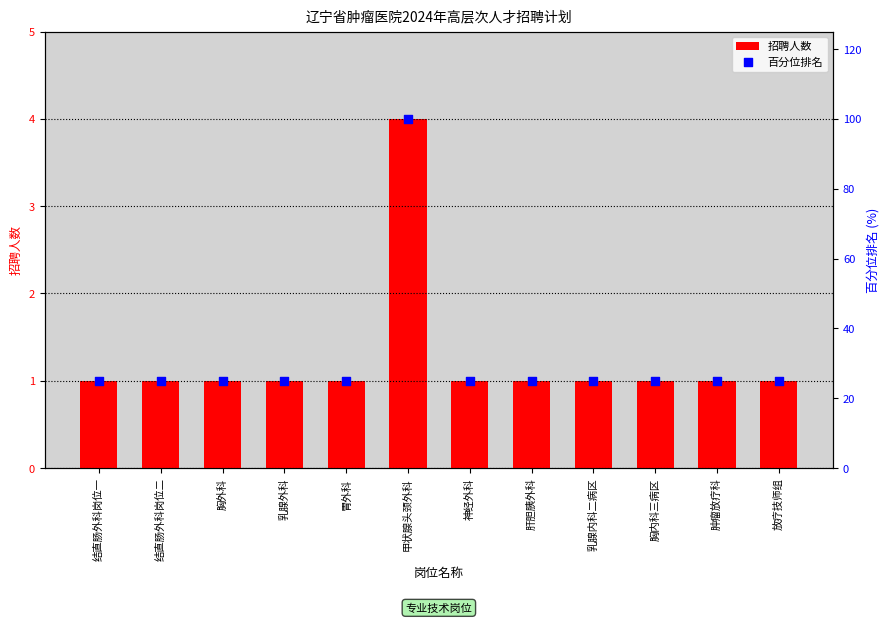

Is the value of 招聘人数 at 胸外科 greater than the value of 百分位排名 at 肿瘤放疗科?

No